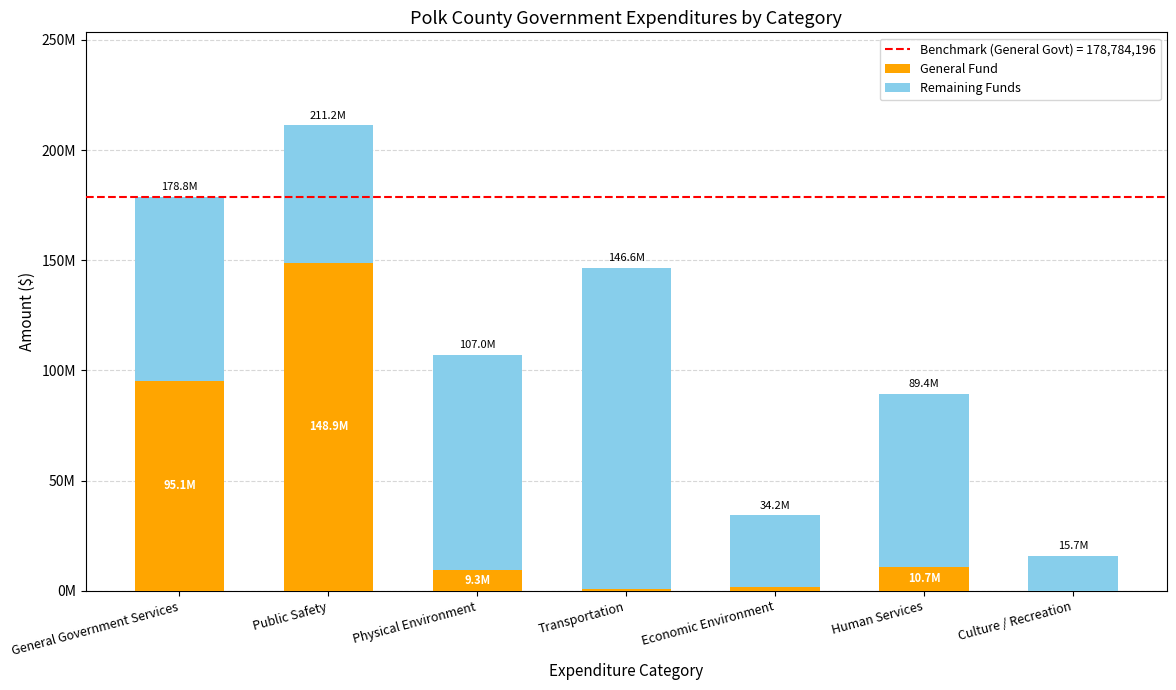

Rank the series by their maximum value, from lowest to highest.

Remaining Funds, General Fund